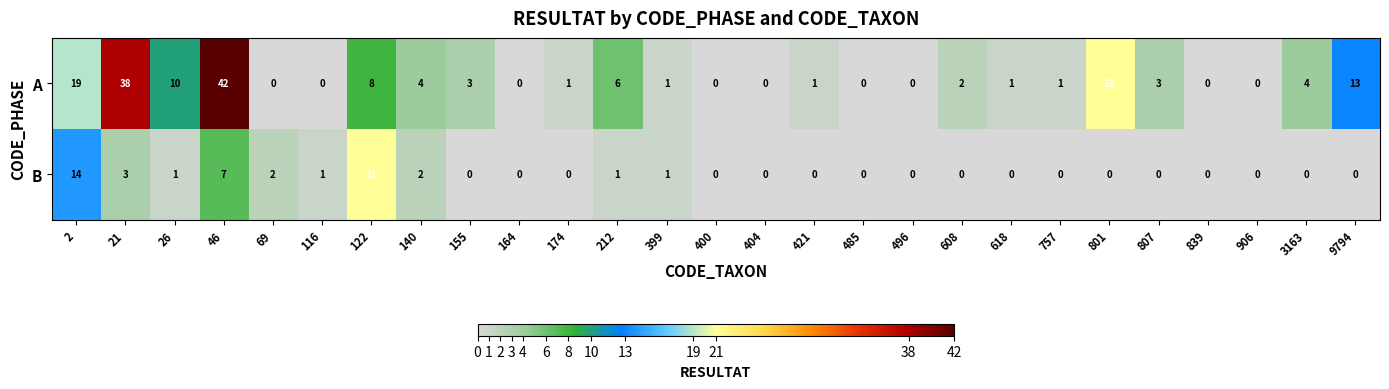

How many categories are shown in the chart?

27